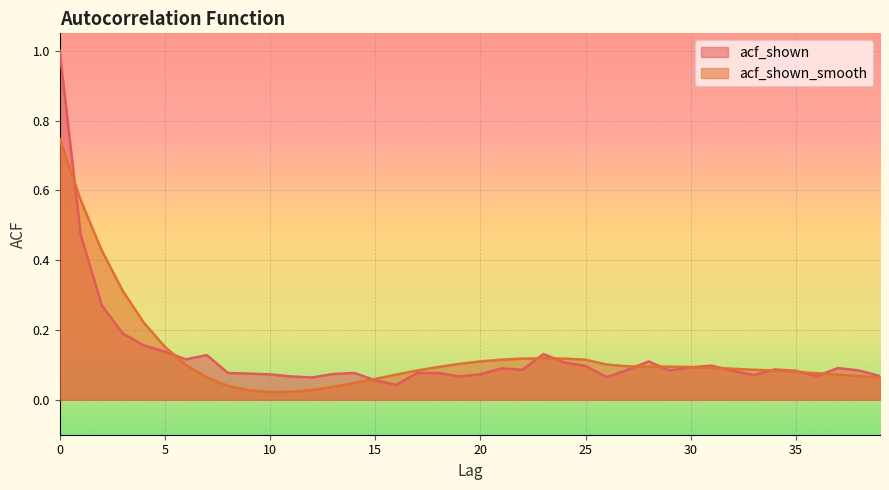

At which label is acf_shown_smooth closest to 0?

10